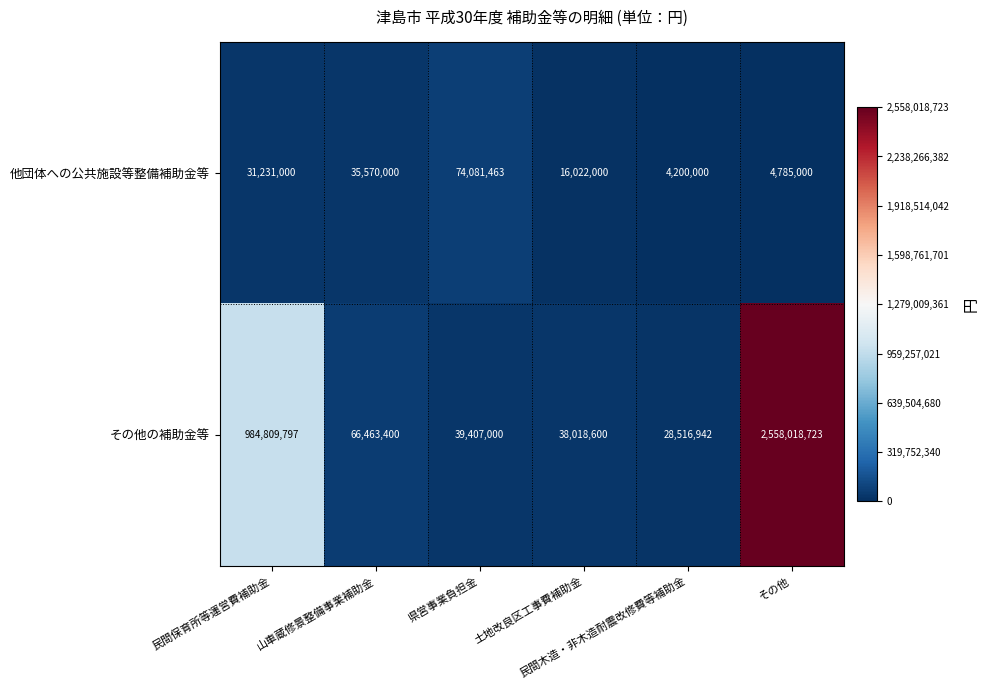

What is the sum of all 他団体への公共施設等整備補助金等 values?

165889463